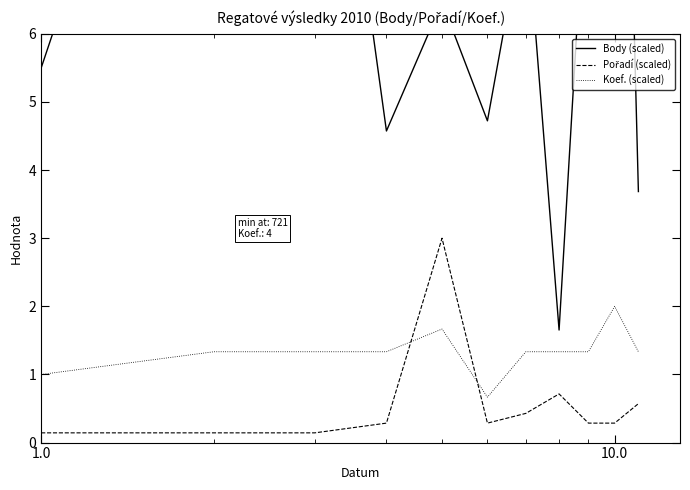

What is the minimum value for Koef. (scaled)?

0.7